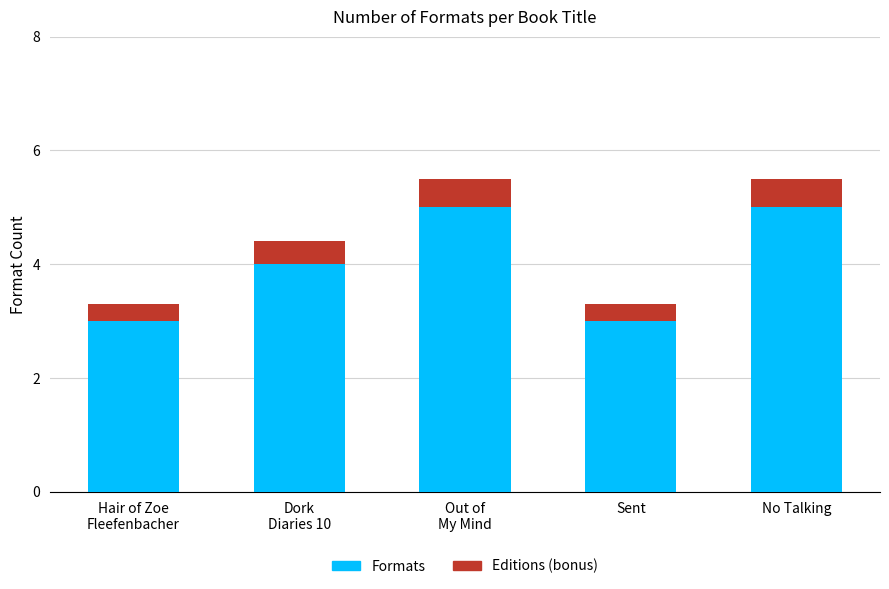

What is the sum of all Formats values?

20.0